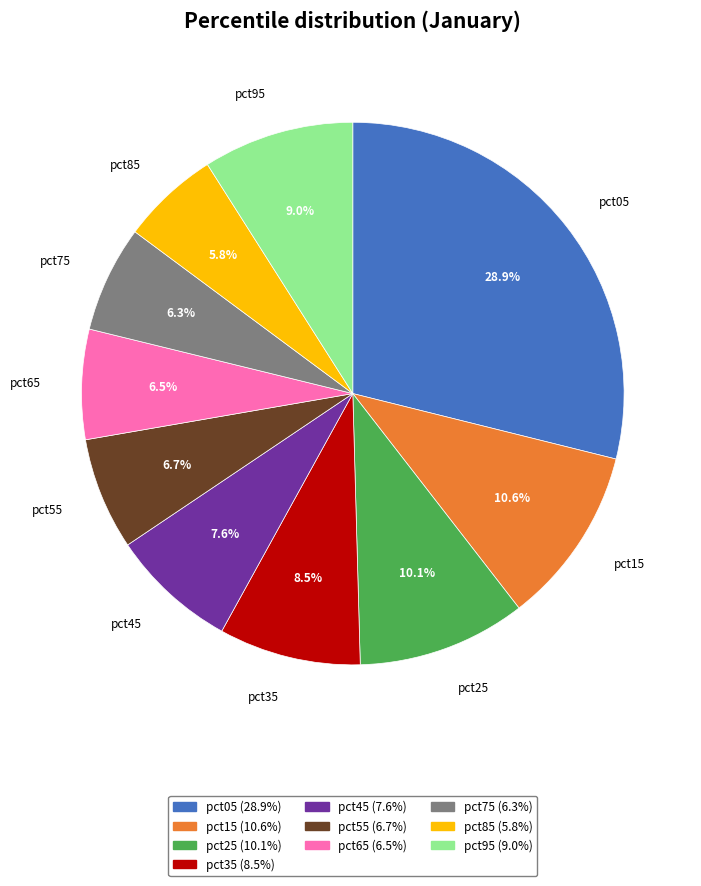

Does pct55 represent more than half of the total?

No